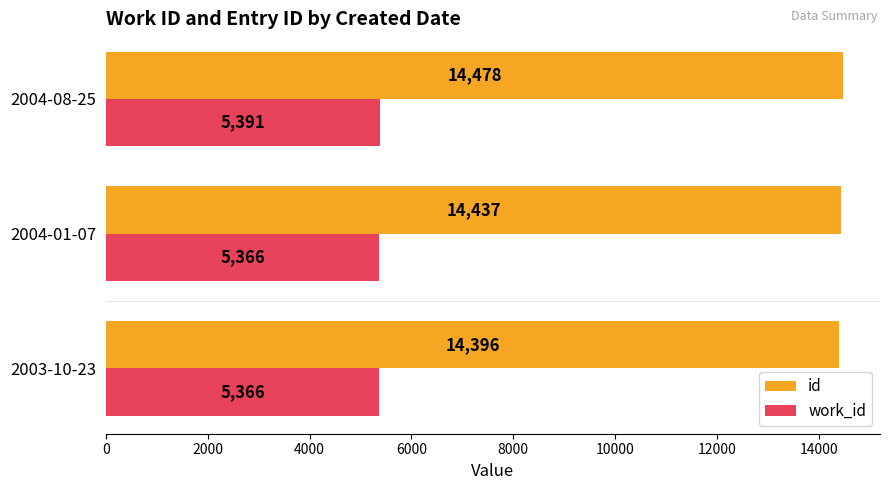

Rank the series by their maximum value, from highest to lowest.

id, work_id